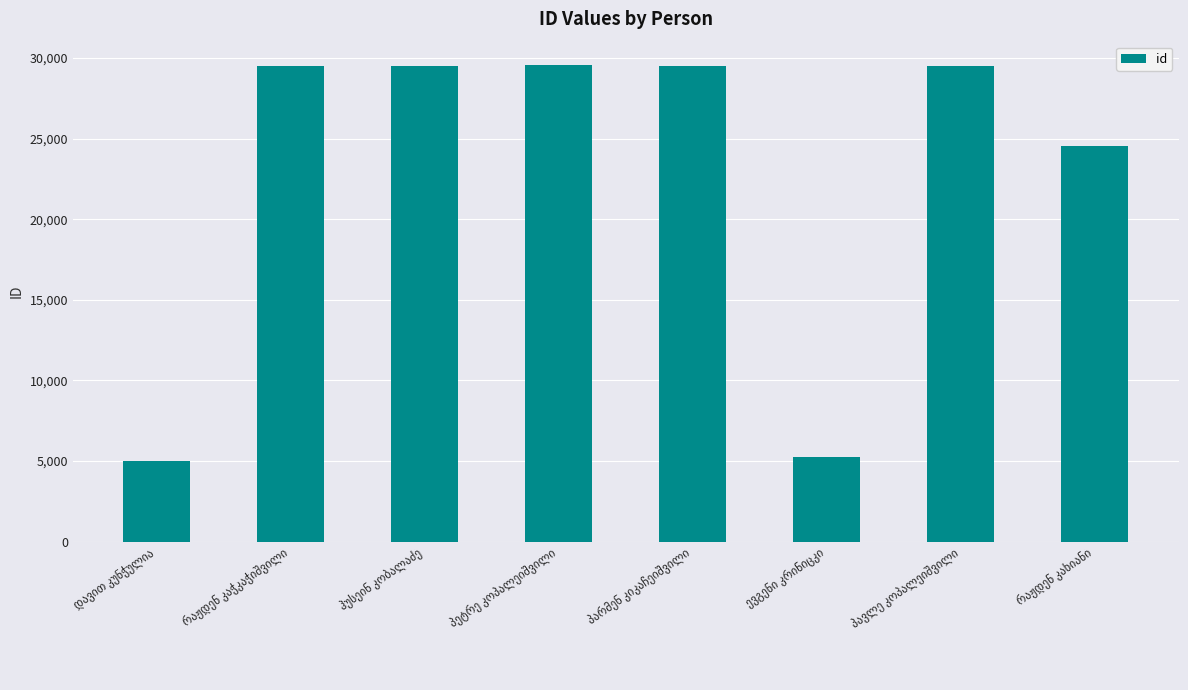

What is the difference between the maximum and minimum values?

24554